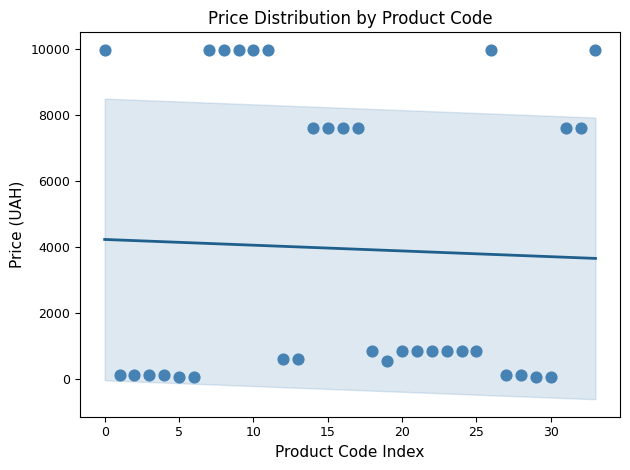

What is the range of Y values (max minus min)?

9917.9